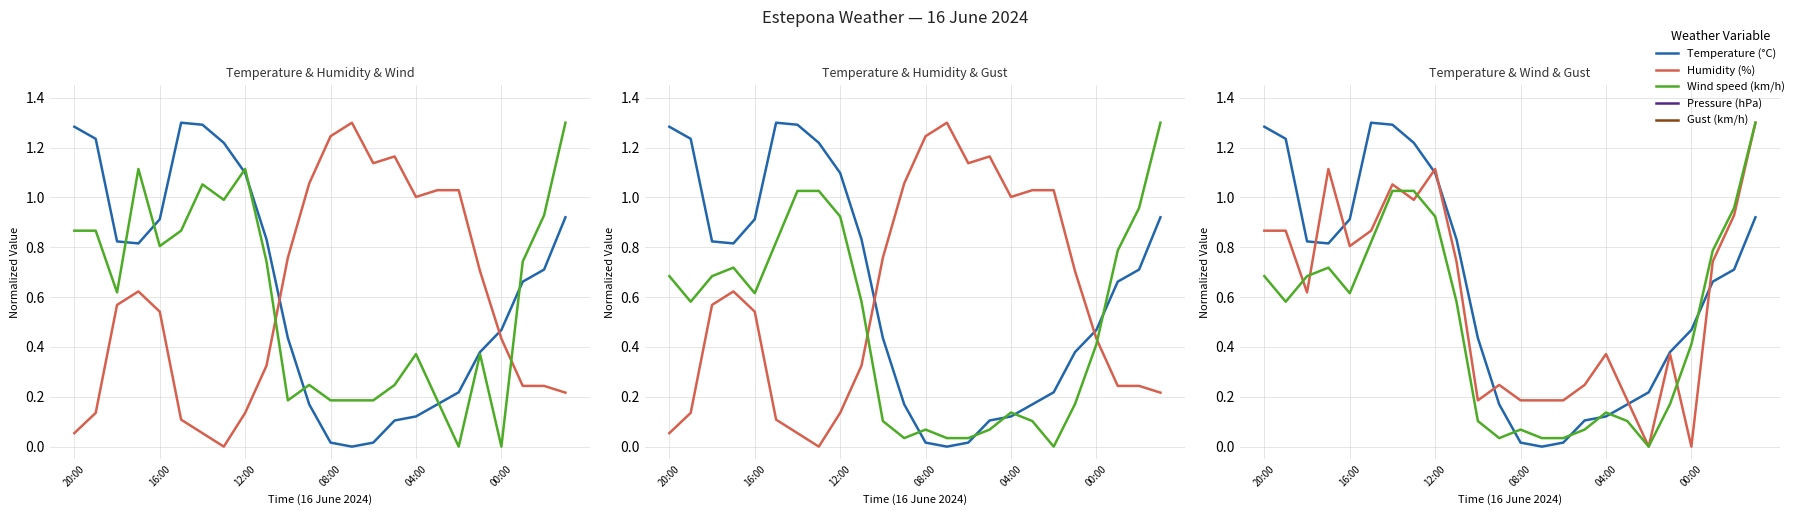

What is the total value across all series at 21?

2.4